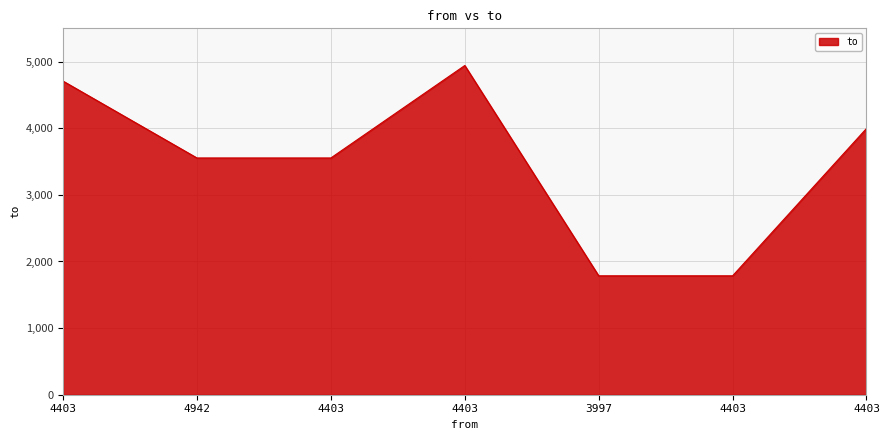

How many series are shown in this chart?

1